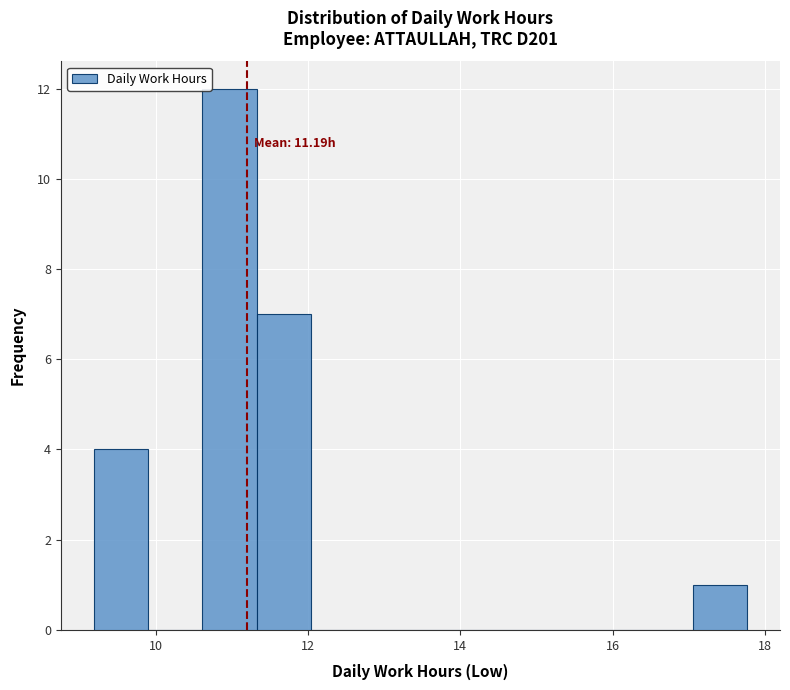

Read against the x-axis, roughly where is the centre of the tallest bar?

11.0